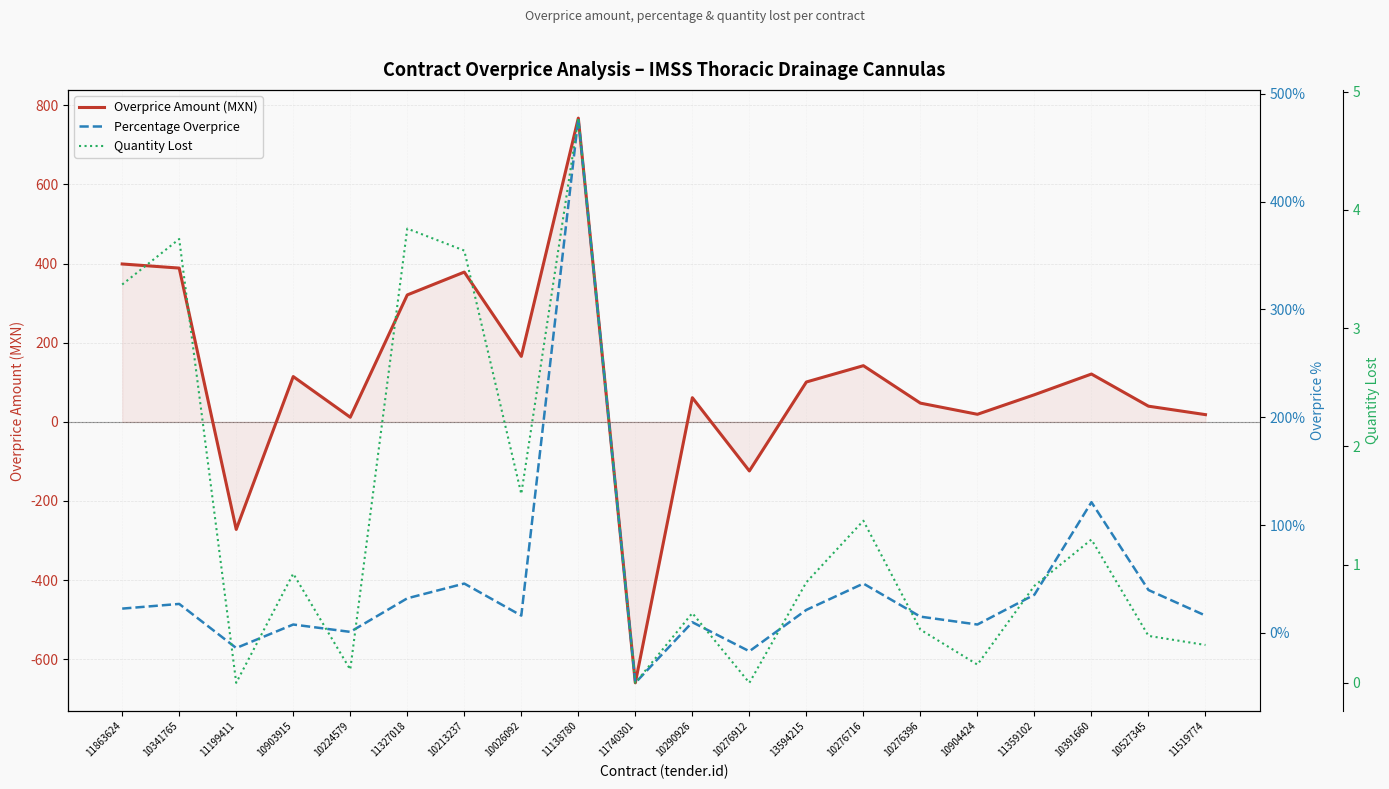

What is the difference between the maximum and second lowest values in the Overprice Amount (MXN) series?

1039.1